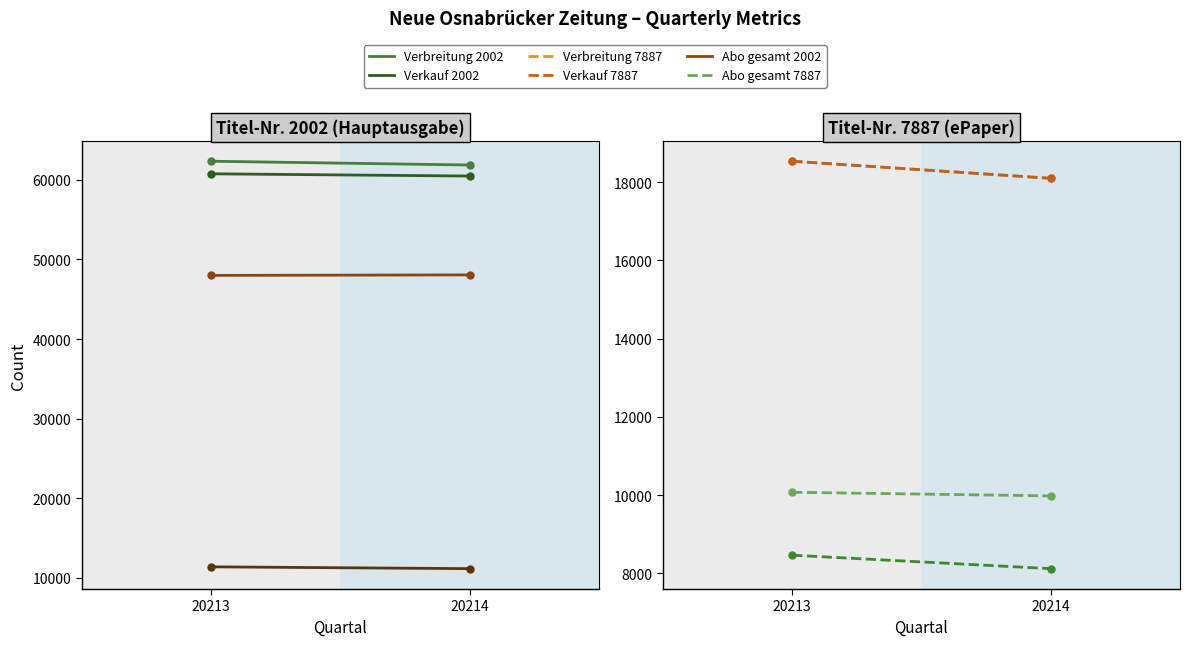

How many values in the Verbreitung series are below 61851?

2